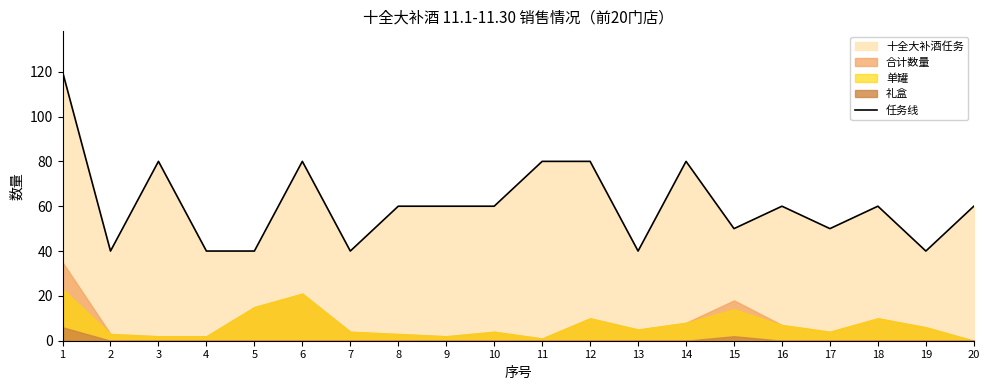

The chart shows a value of 60 at 8. True or false?

True